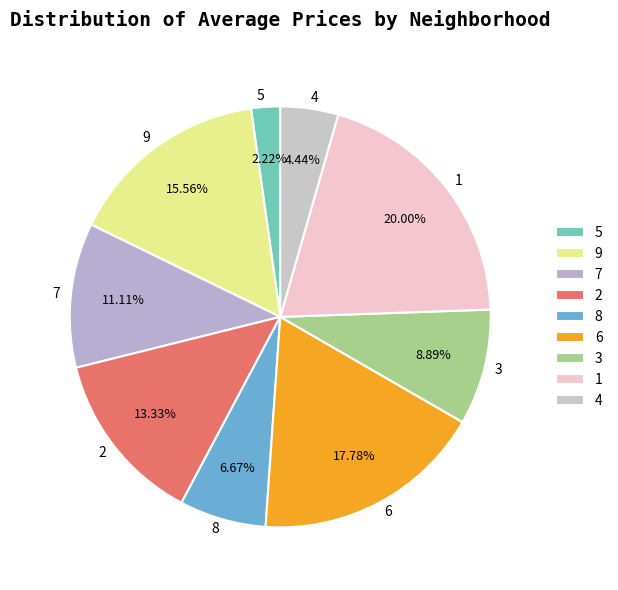

To the nearest percent, what portion does 2 represent?

13%